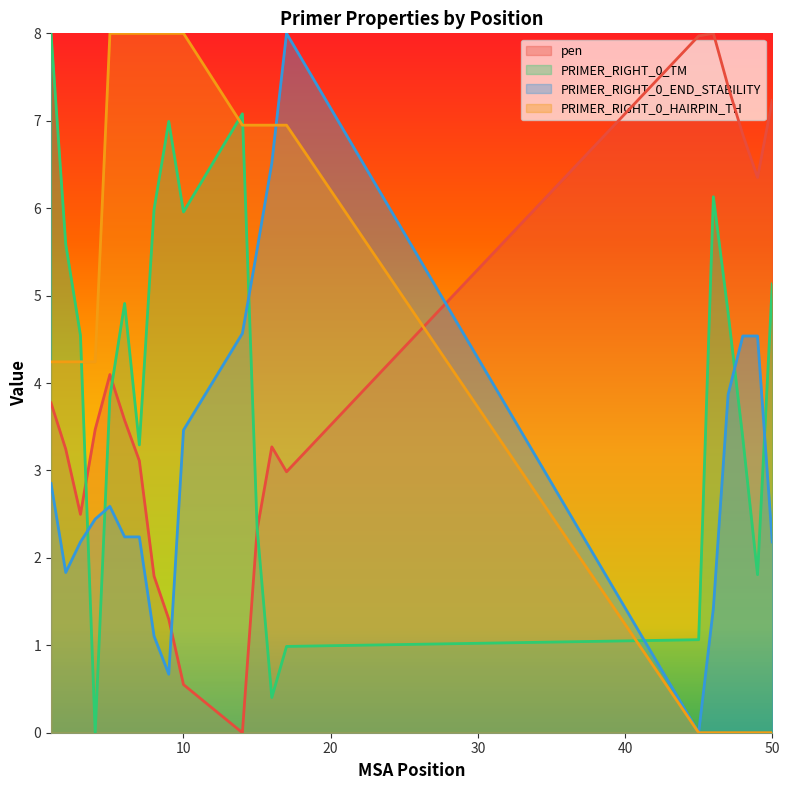

Rank the categories by PRIMER_RIGHT_0_TM value from lowest to highest.

4, 16, 17, 45, 49, 15, 7, 48, 5, 3, 47, 6, 50, 2, 10, 8, 46, 9, 14, 1